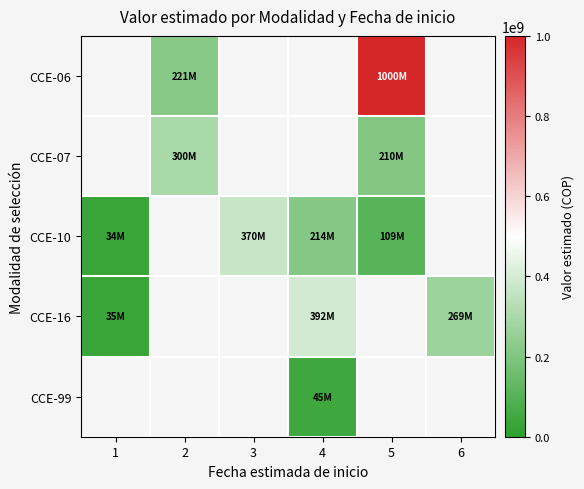

How many positive values does the CCE-99 series have?

1